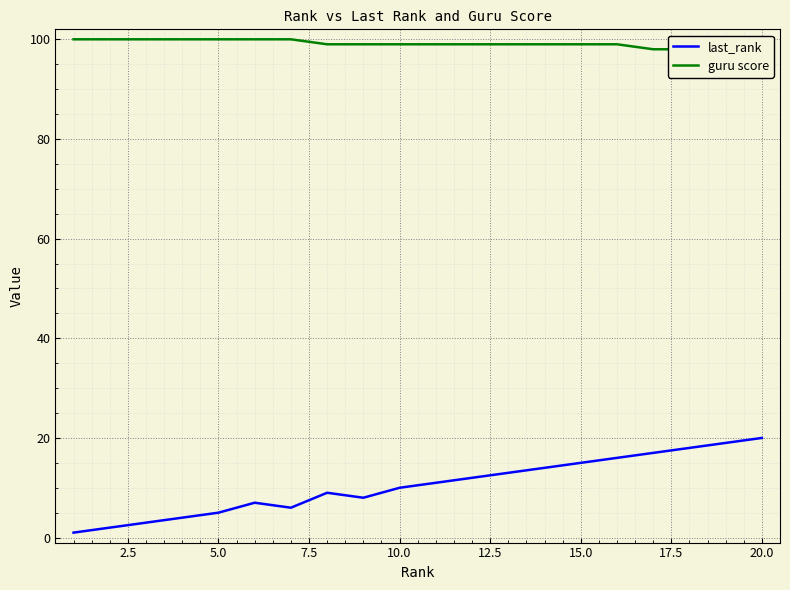

Which series has the largest range (max minus min)?

last_rank